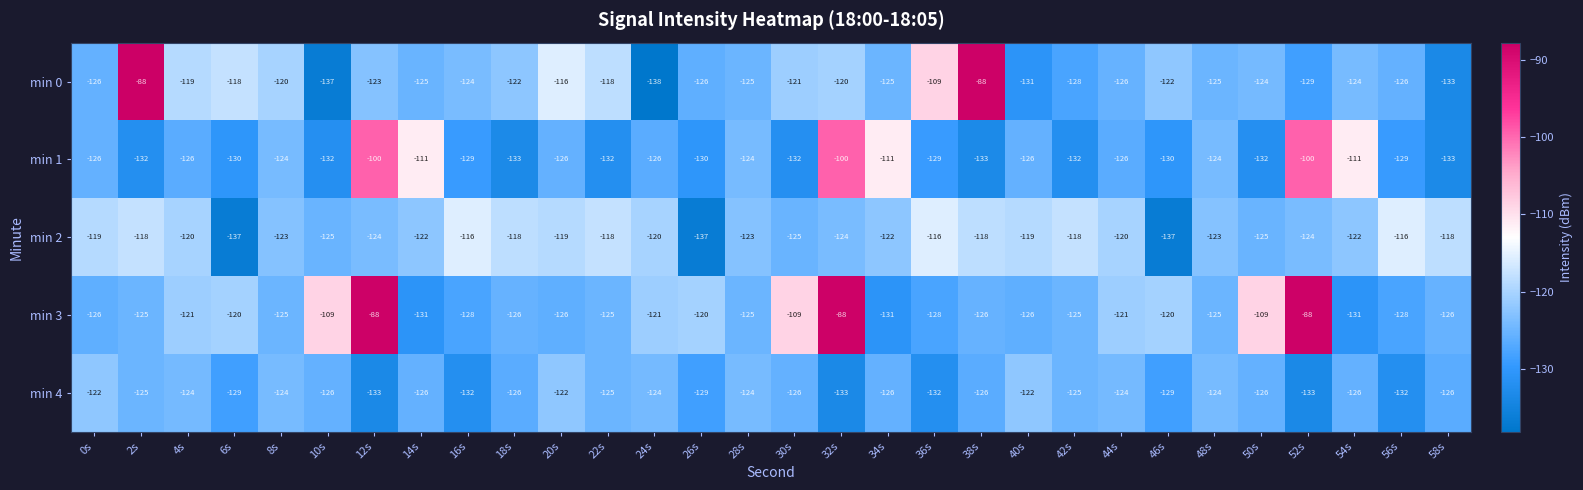

At which category is the sum across all series the highest?

32s